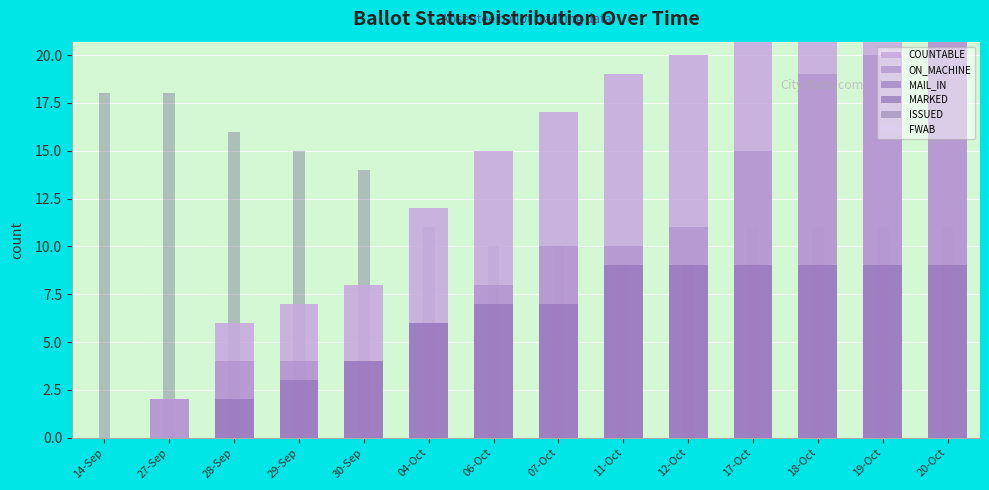

What is the value of the ON_MACHINE bar at the 11th from the left?

15